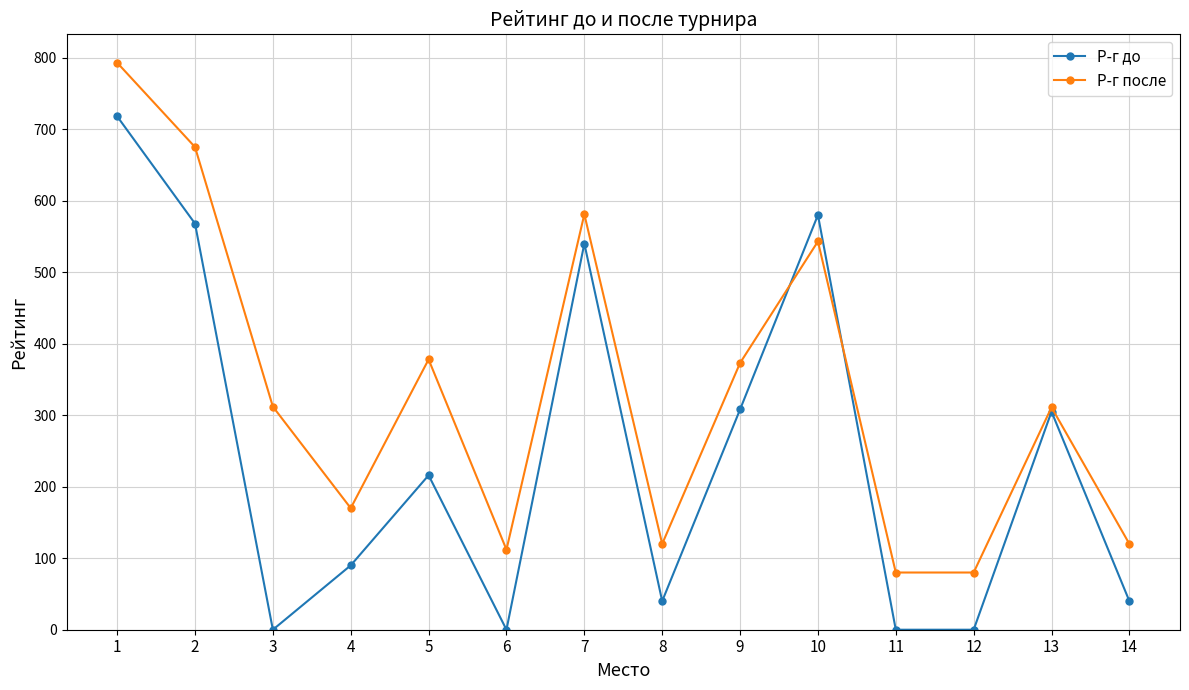

Where do Р-г до and Р-г после first cross each other?

9 and 10